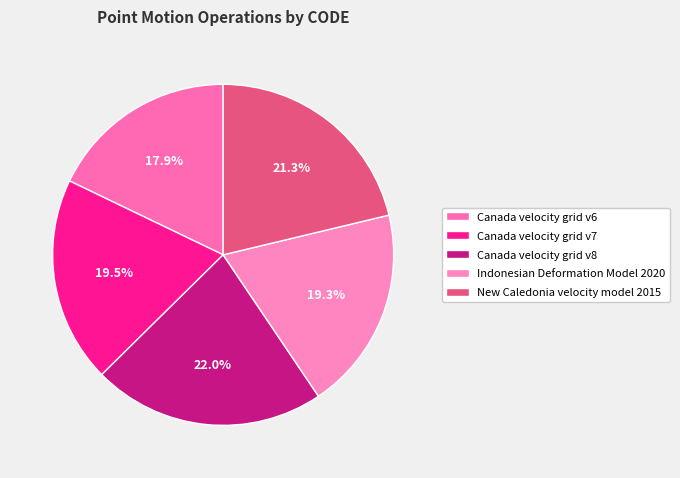

To the nearest percent, what is the average slice percentage?

20%